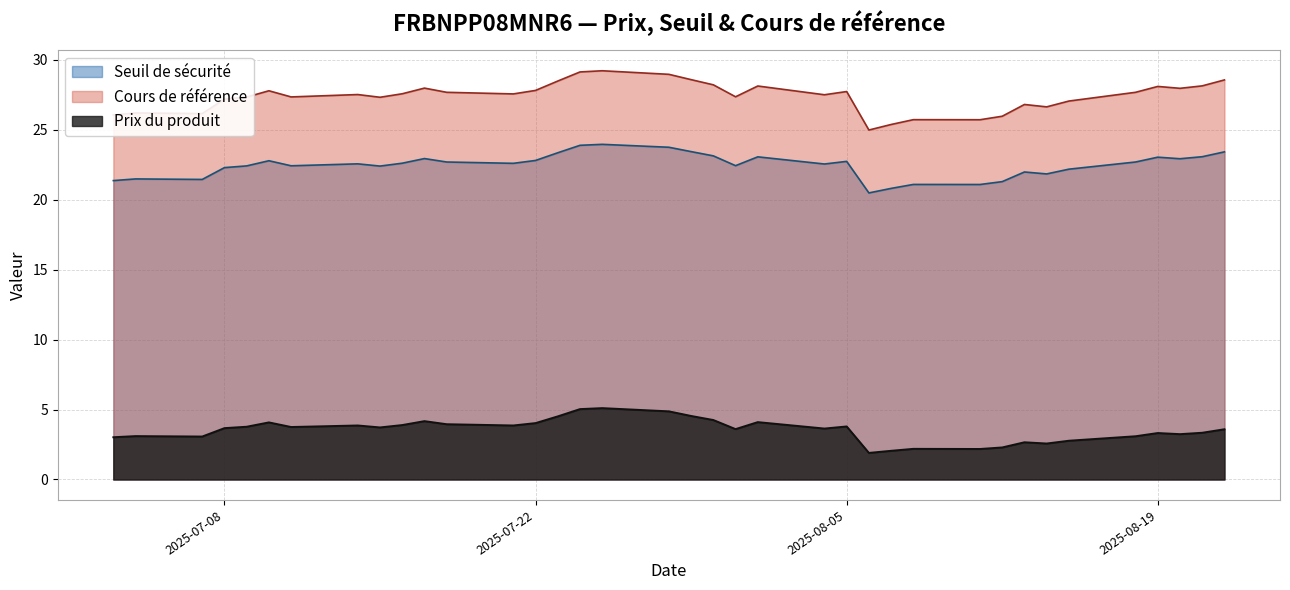

Rank the categories by Seuil de sécurité value from lowest to highest.

2025-08-06, 2025-08-07, 2025-08-11, 2025-08-08, 2025-08-12, 2025-07-03, 2025-07-07, 2025-07-04, 2025-08-14, 2025-08-13, 2025-08-15, 2025-07-08, 2025-07-15, 2025-07-09, 2025-07-11, 2025-07-31, 2025-08-04, 2025-07-14, 2025-07-21, 2025-07-16, 2025-08-18, 2025-07-18, 2025-08-05, 2025-07-10, 2025-07-22, 2025-08-20, 2025-07-17, 2025-08-19, 2025-08-01, 2025-08-21, 2025-07-30, 2025-07-23, 2025-08-22, 2025-07-29, 2025-07-28, 2025-07-24, 2025-07-25